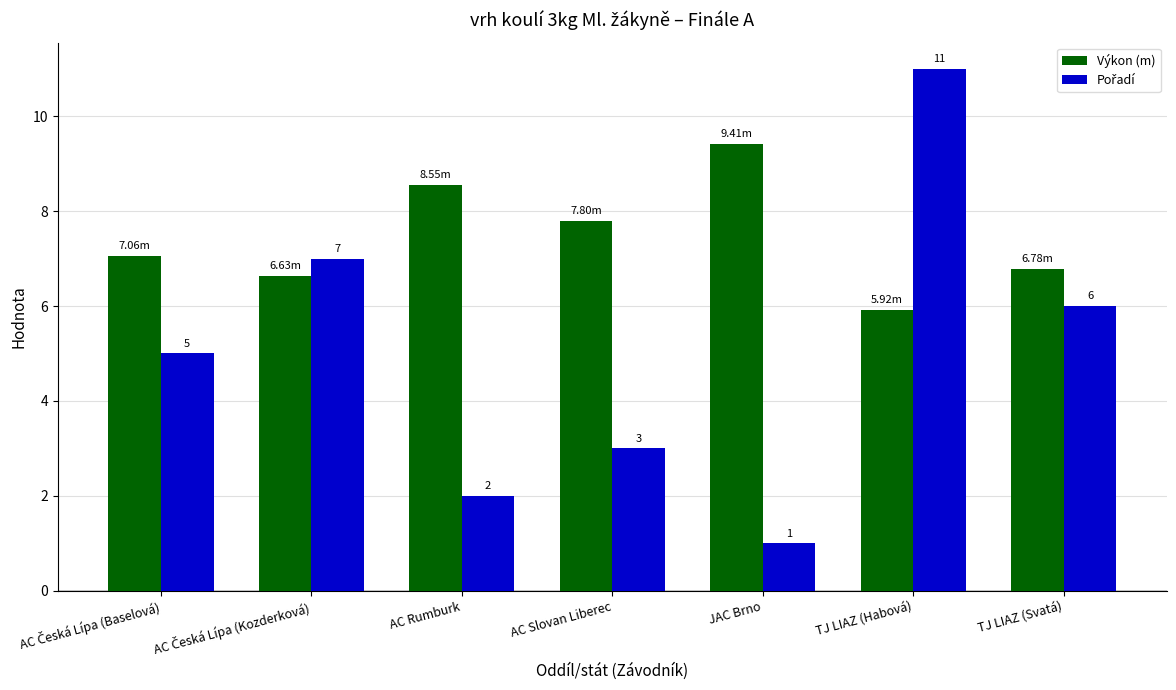

At which category is the sum across all series the highest?

TJ LIAZ (Habová)